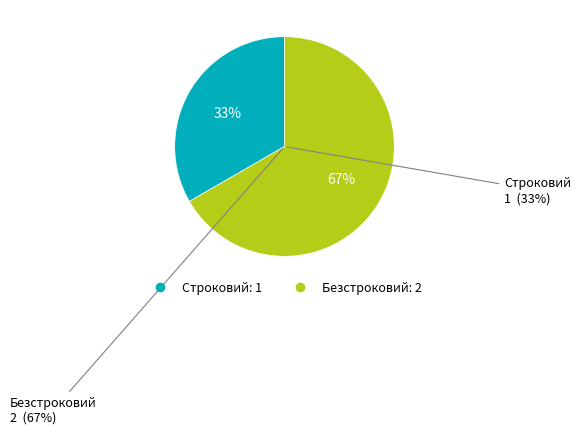

How many slices are in this pie chart?

2